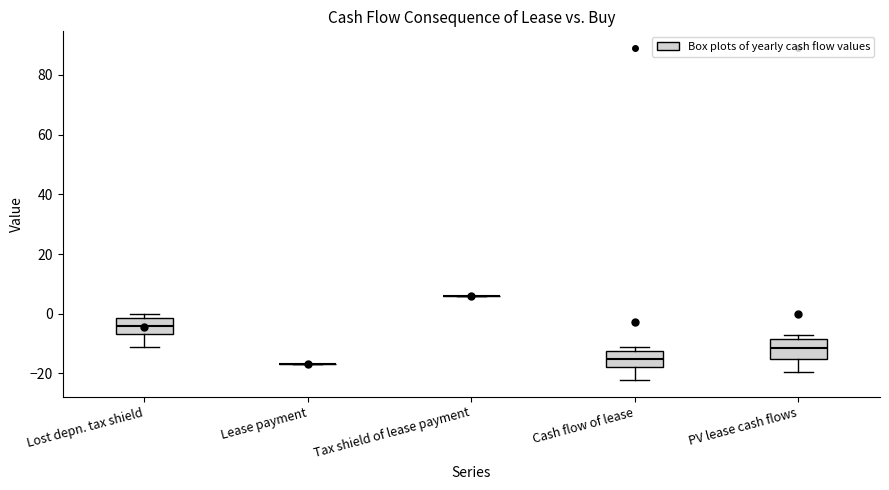

Reading left to right, read every box against the y-axis: the position of its median line, the range the box covers, and the ends of its whiskers. The values are not printed on the chart, so give them approximately, as read against the axis.

Lost depn. tax shield: median -4, box -6 to -2, whiskers -12 to 0
Lease payment: box collapsed to a line at -16, whiskers -16 to -16
Tax shield of lease payment: box collapsed to a line at 6, whiskers 6 to 6
Cash flow of lease: median -16, box -18 to -12, whiskers -22 to -10
PV lease cash flows: median -12, box -16 to -8, whiskers -20 to -8 (just above the box's upper edge)